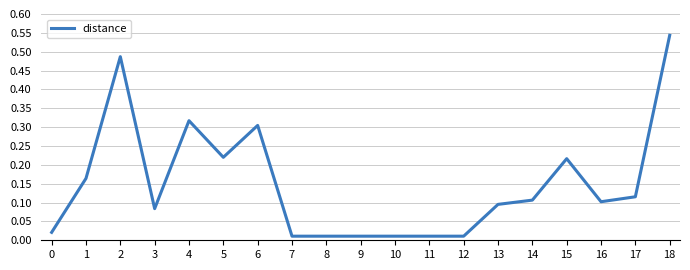

True or false: the data has more than 2 interior local peaks.

True